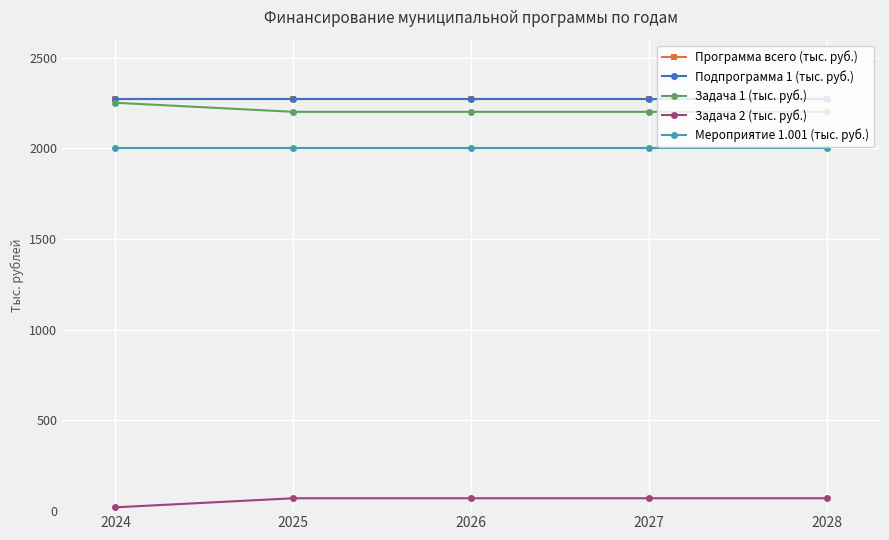

True or false: Задача 1 (тыс. руб.) and Задача 2 (тыс. руб.) intersect in this chart.

False